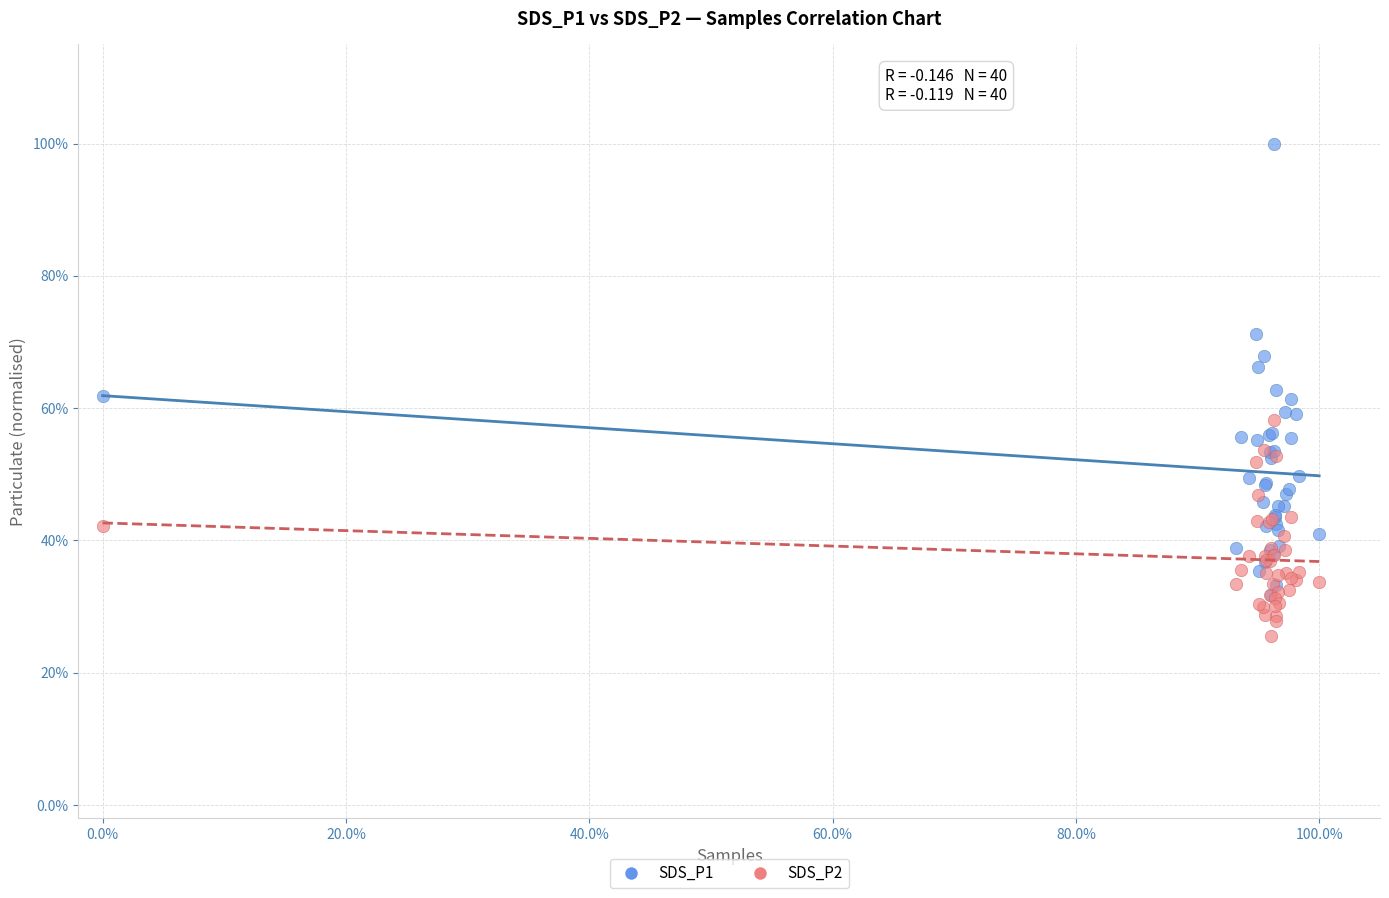

Which series has the widest spread of Y values?

SDS_P1